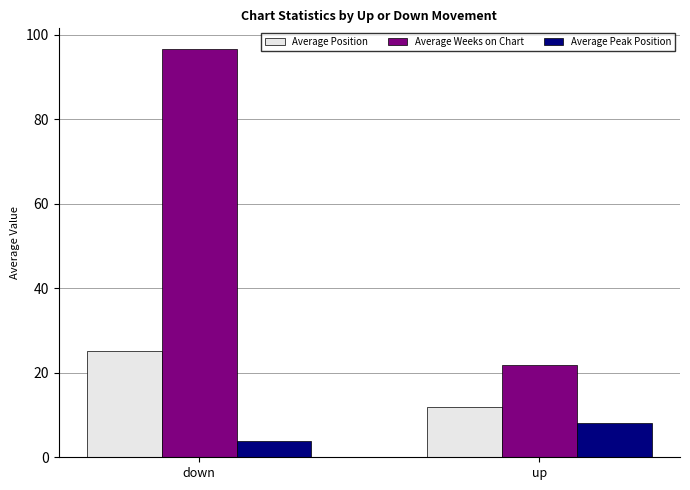

Reading right to left, what are all the values shown in this chart?

Average Position: 11.9	25.1
Average Weeks on Chart: 21.8	96.7
Average Peak Position: 8.1	3.9